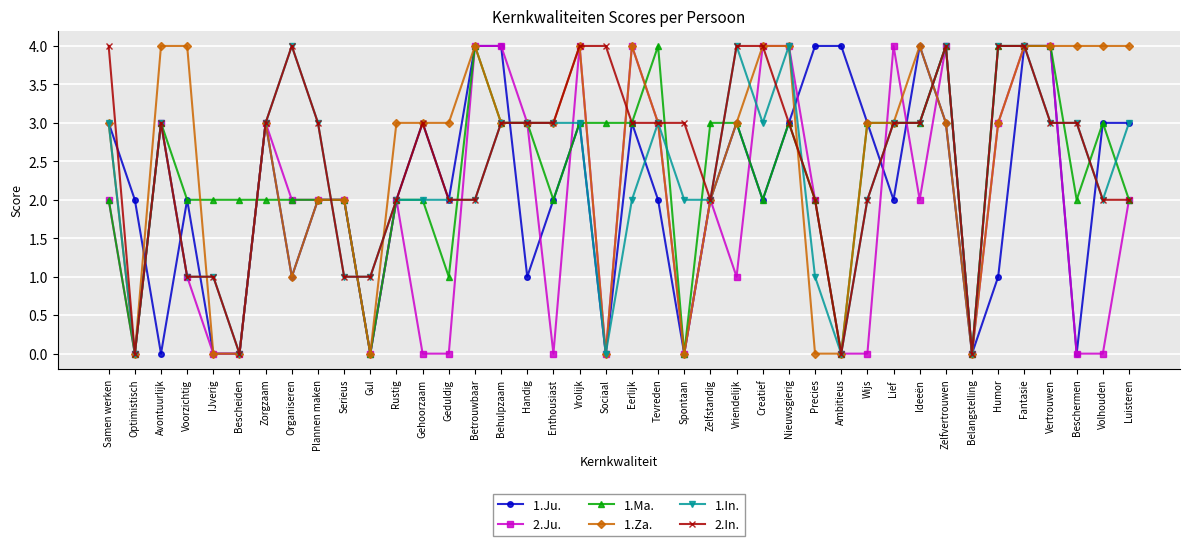

What is the total value across all series at Geduldig?

10